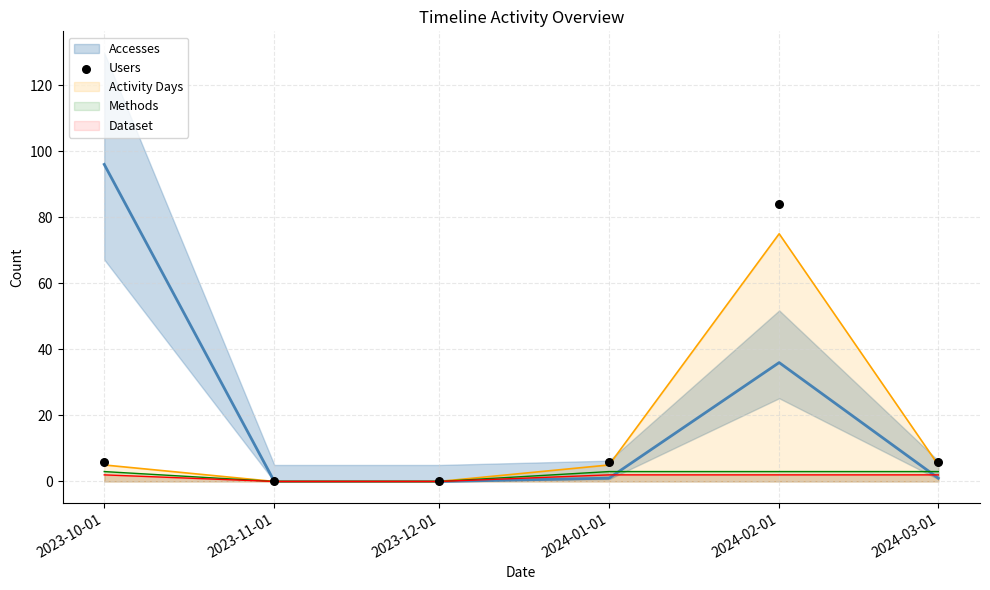

At how many categories does at least one series exceed 71?

2